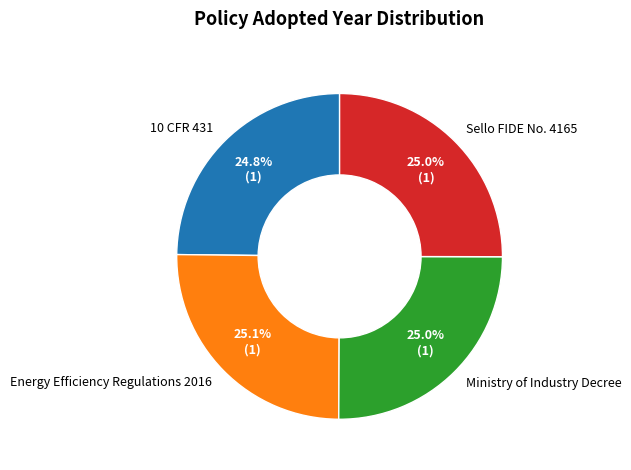

Is there any slice that represents more than half of the pie?

No